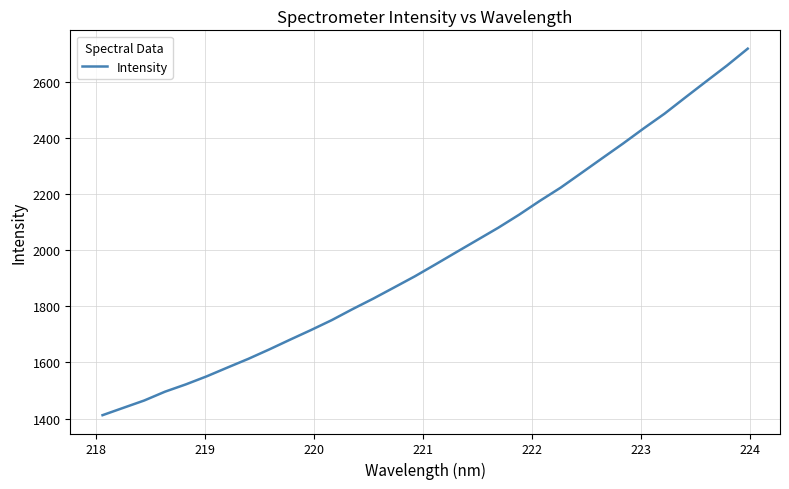

What is the maximum value shown in the chart?

2718.4